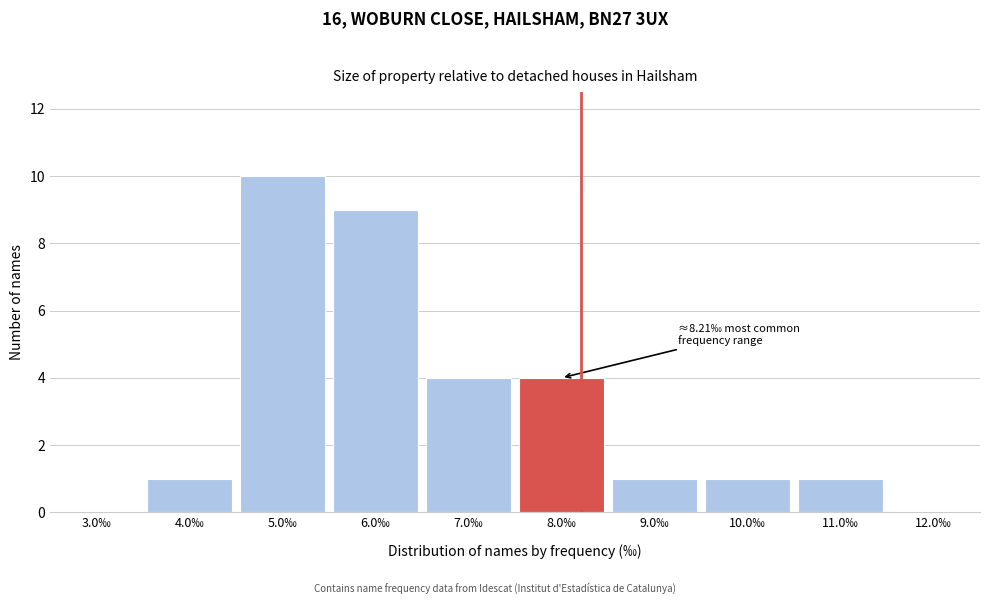

Over which range of the x-axis is the bar tallest?

4.5 to 5.5